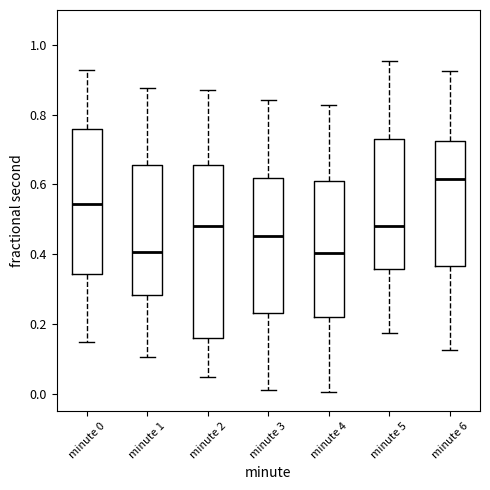

Comparing the boxes themselves (not the whiskers), which one is the tallest?

minute 2